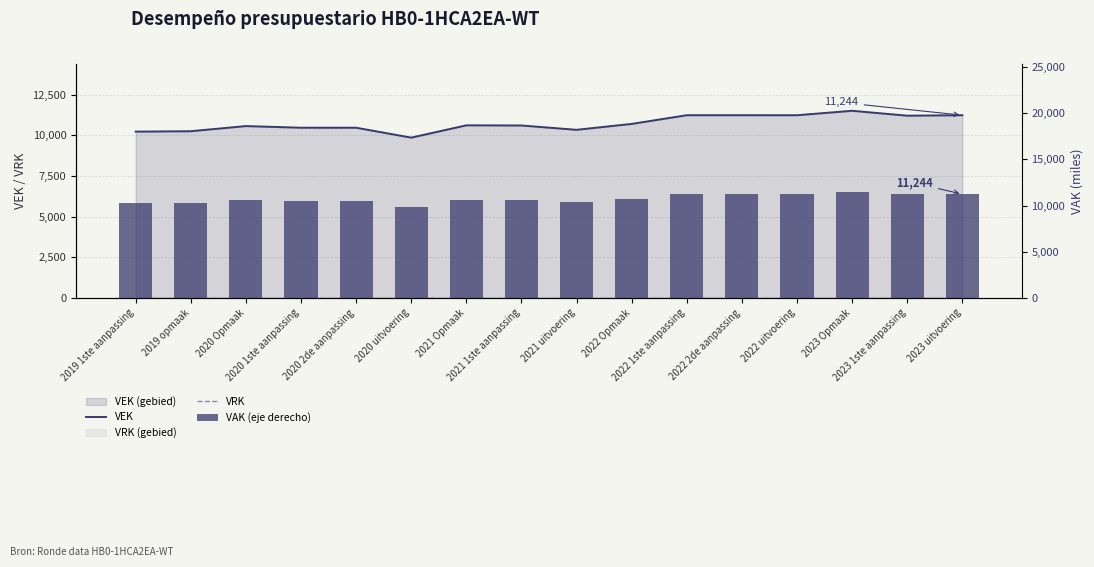

At which label does VAK (eje derecho) first exceed 10621?

2022 Opmaak